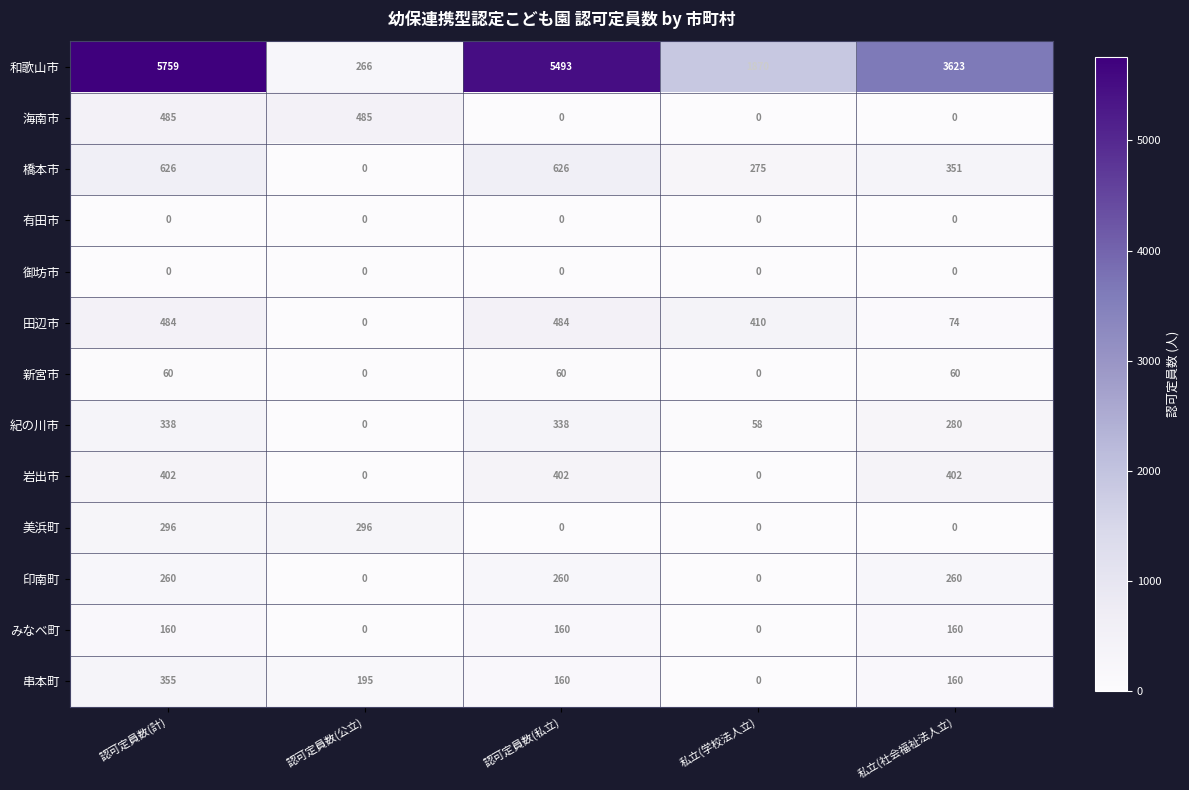

The value of 有田市 at 認可定員数(計) is 0. True or false?

True